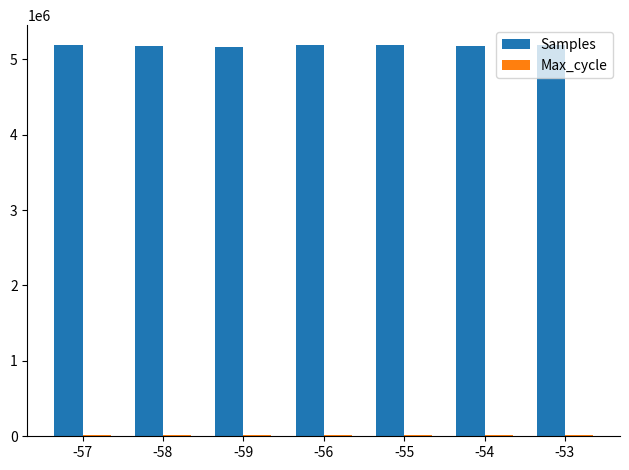

What is the label of the 1st bar from the left?

-57